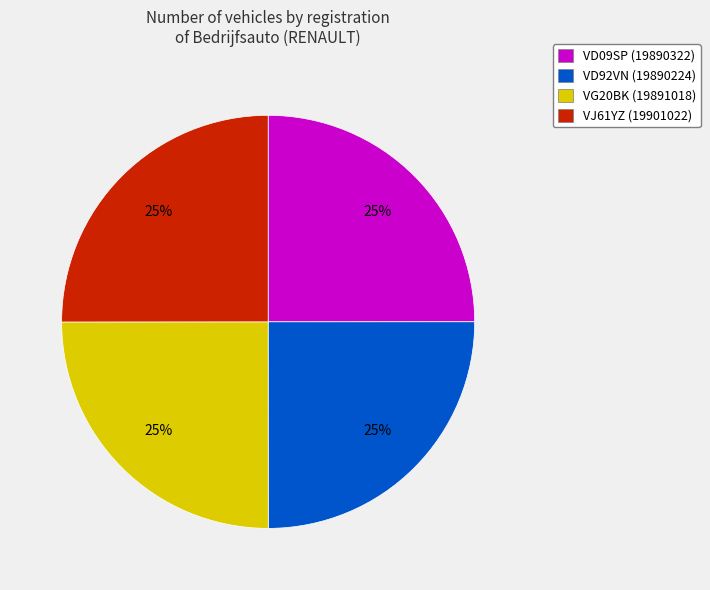

Is there a majority slice in this chart?

No